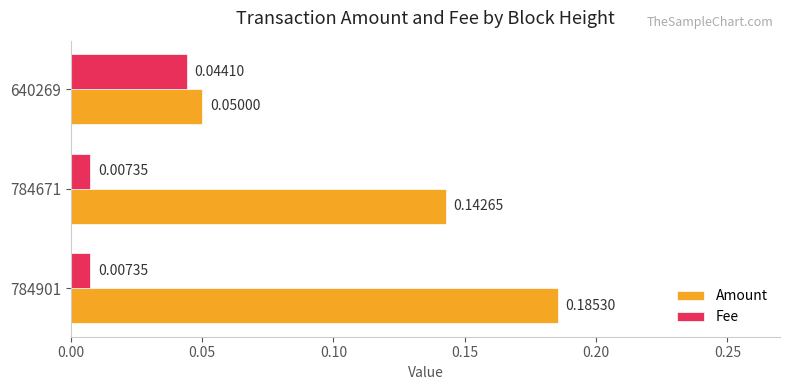

Which series changed the most between 784901 and 640269?

Amount